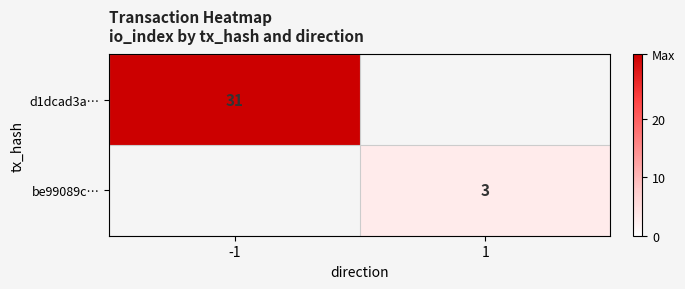

The value of be99089c… at 1 is 2. True or false?

False